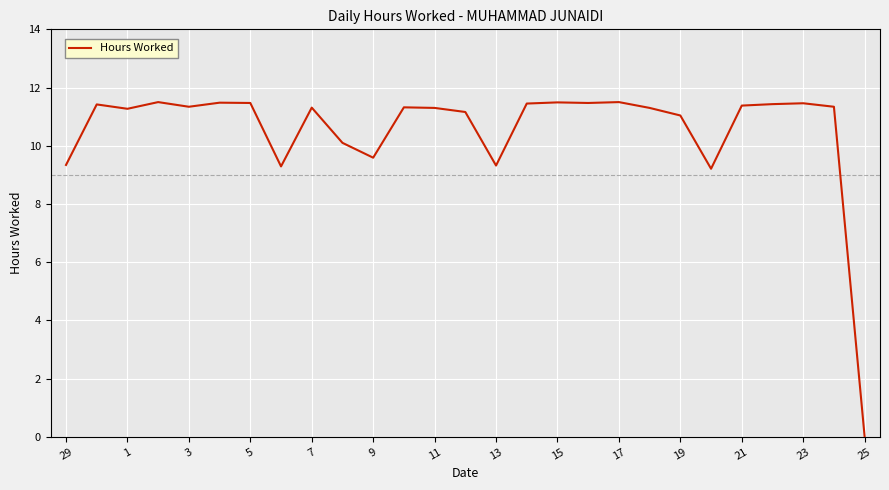

What is the difference between the maximum and minimum values?

11.5